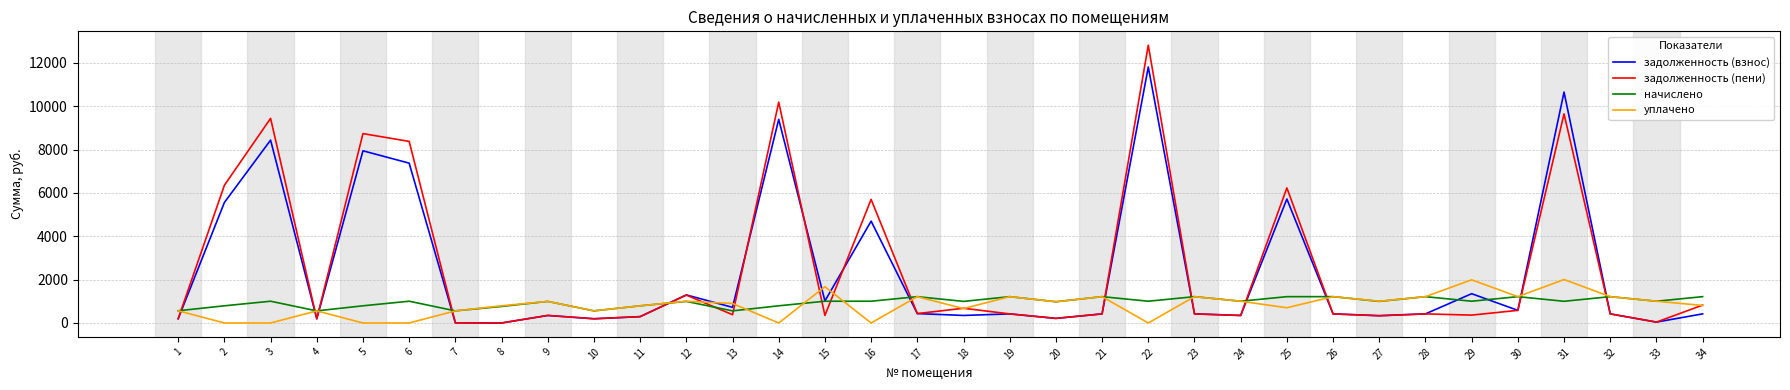

What is the difference between the задолженность (взнос) values at 26 and 15?

596.8